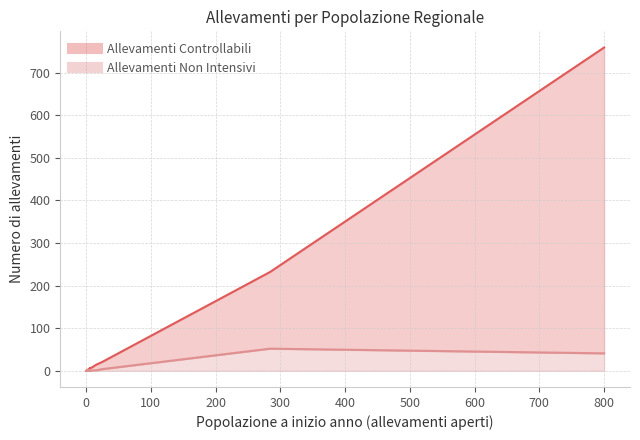

What is the maximum value for Allevamenti Non Intensivi?

52